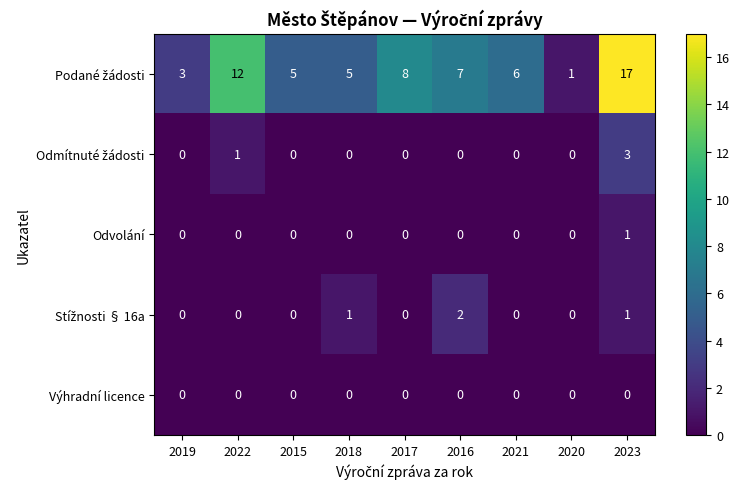

What is the difference between the highest and lowest values at 2015?

5